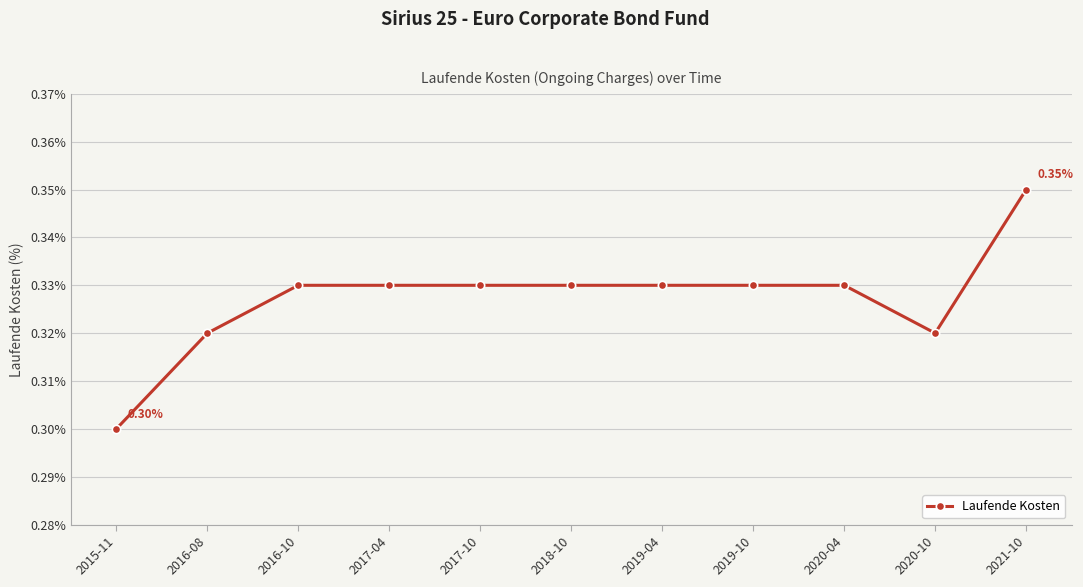

The chart shows a value of 0.3 at 2020-10. True or false?

True